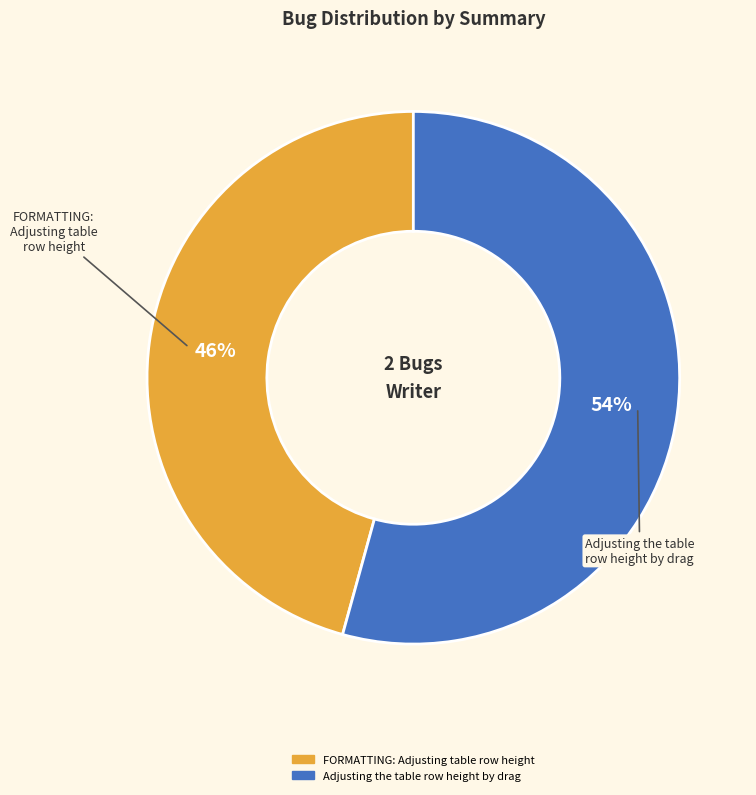

Is it true that FORMATTING: Adjusting table row height is 40% of the pie?

False